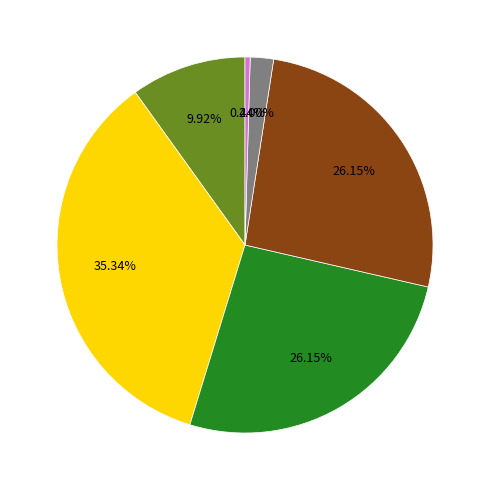

Does any single category account for the majority?

No